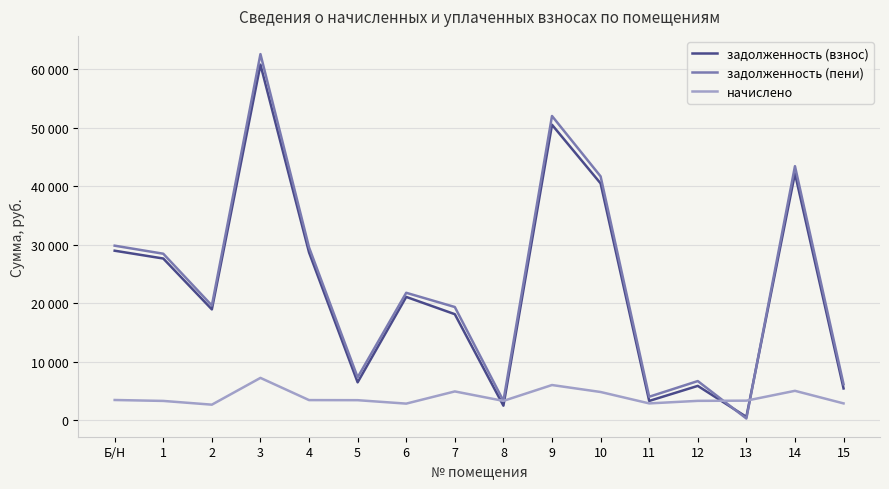

Is this an area chart (filled region under the line)?

No